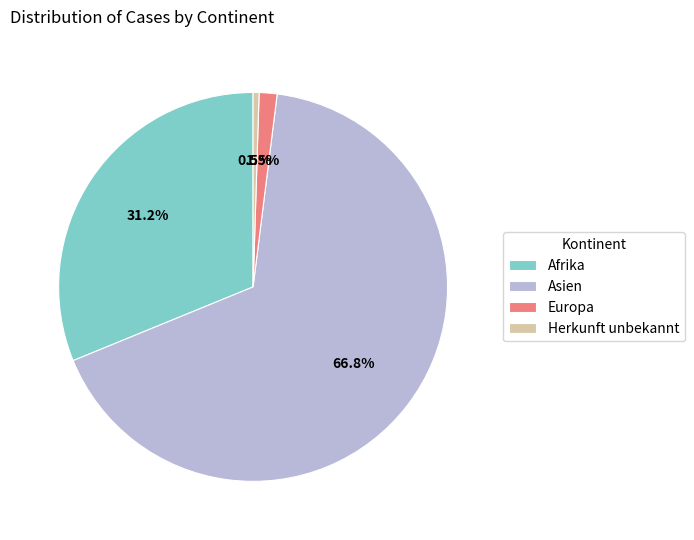

Which category accounts for the majority?

Asien